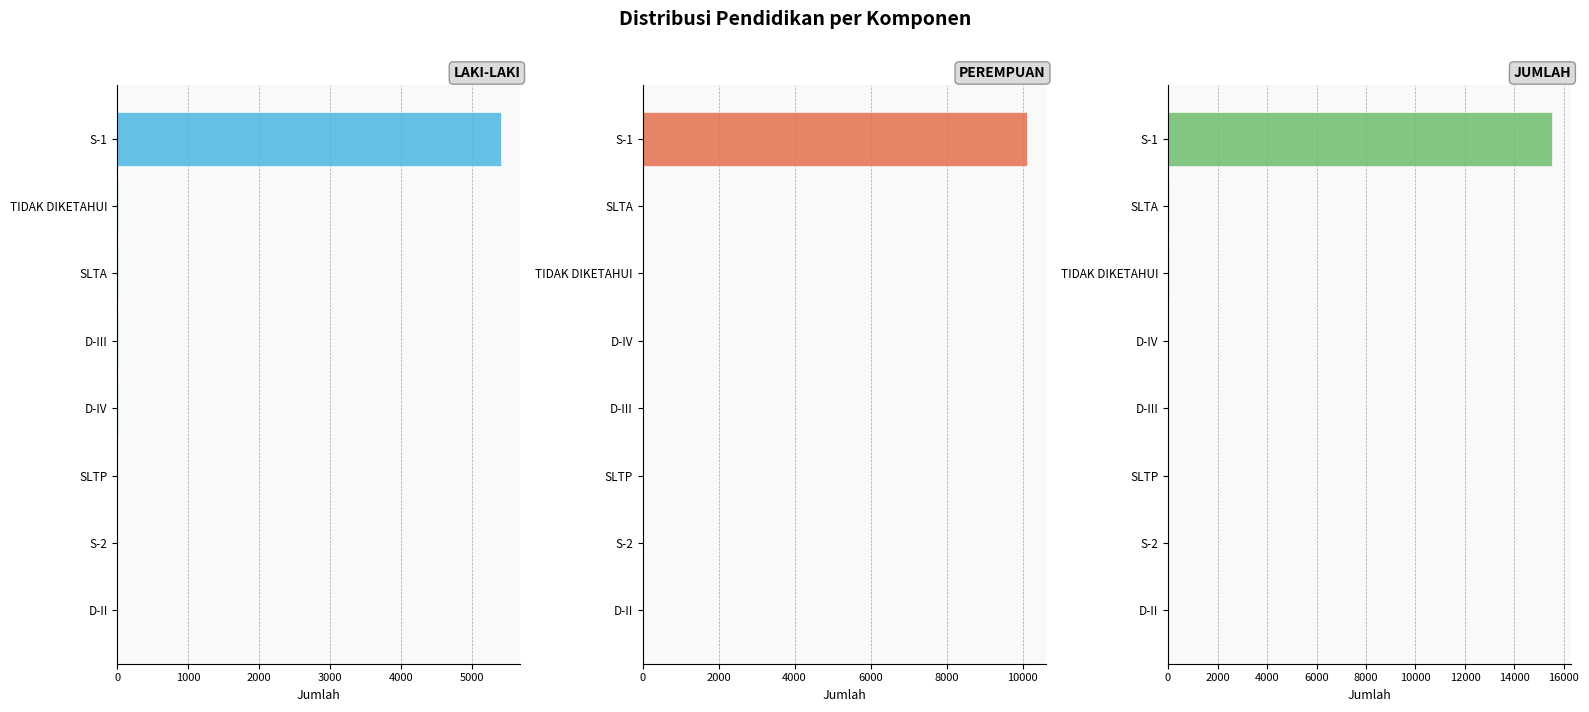

What is the value of the LAKI-LAKI bar at the 6th from the left?

13